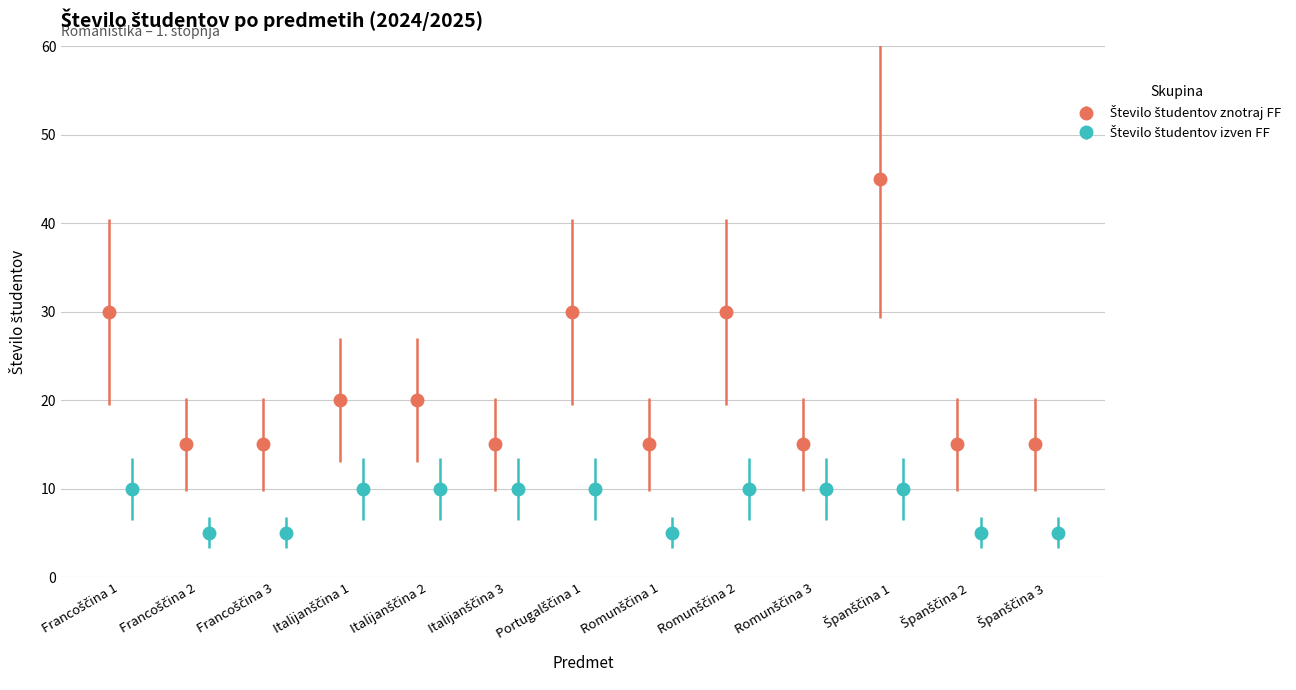

The Število študentov znotraj FF series shows 50 at Francoščina 1. True or false?

False